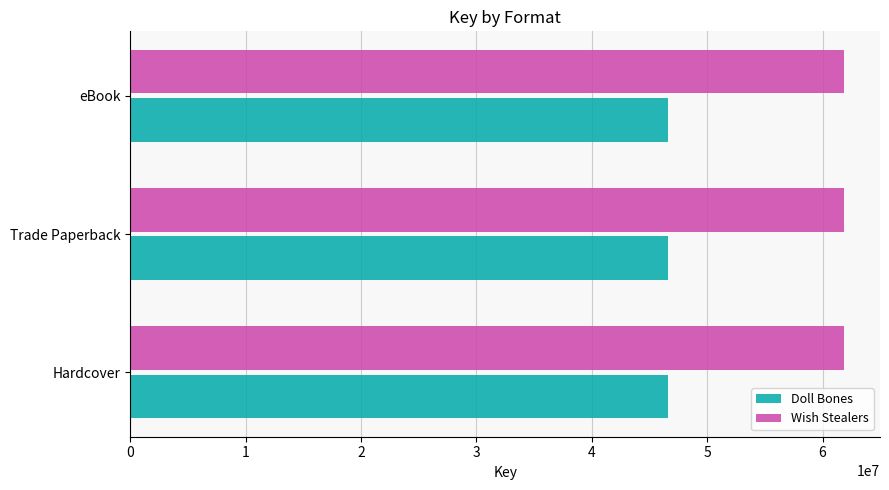

What is the difference between the highest and lowest values at Hardcover?

15240527